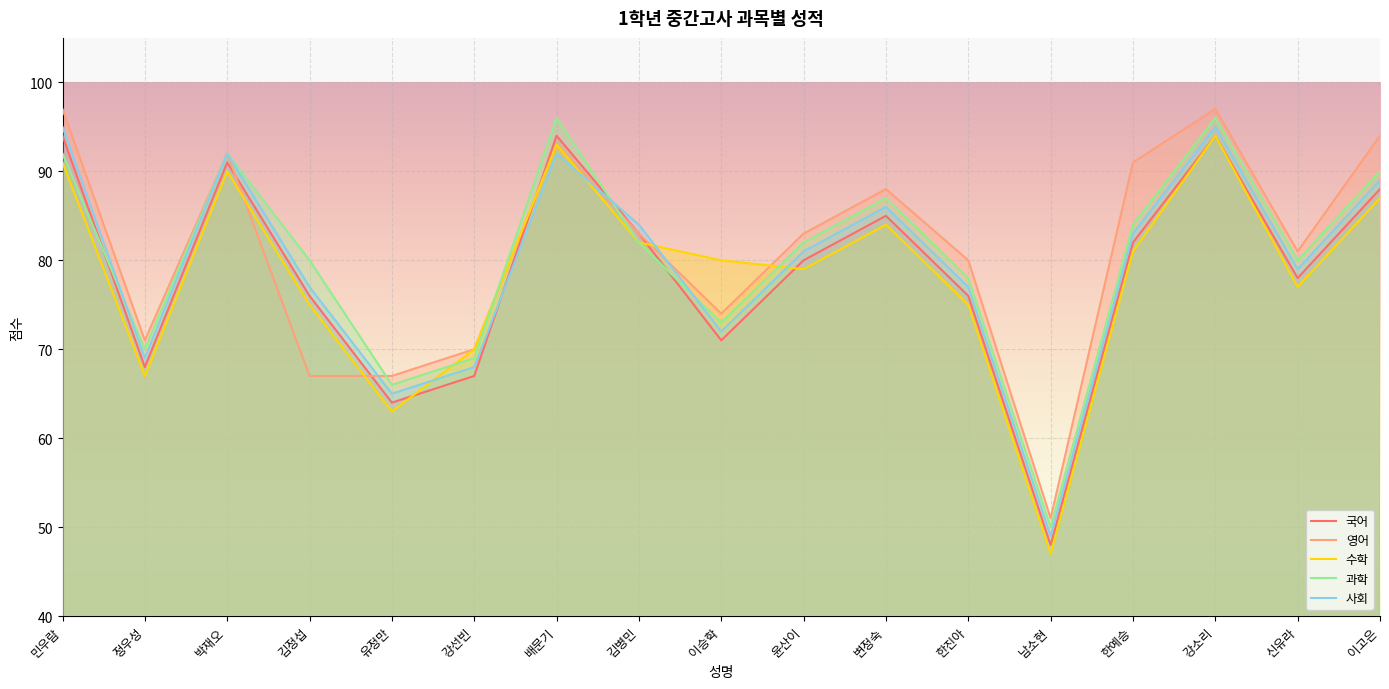

At how many categories does at least one series exceed 71?

13